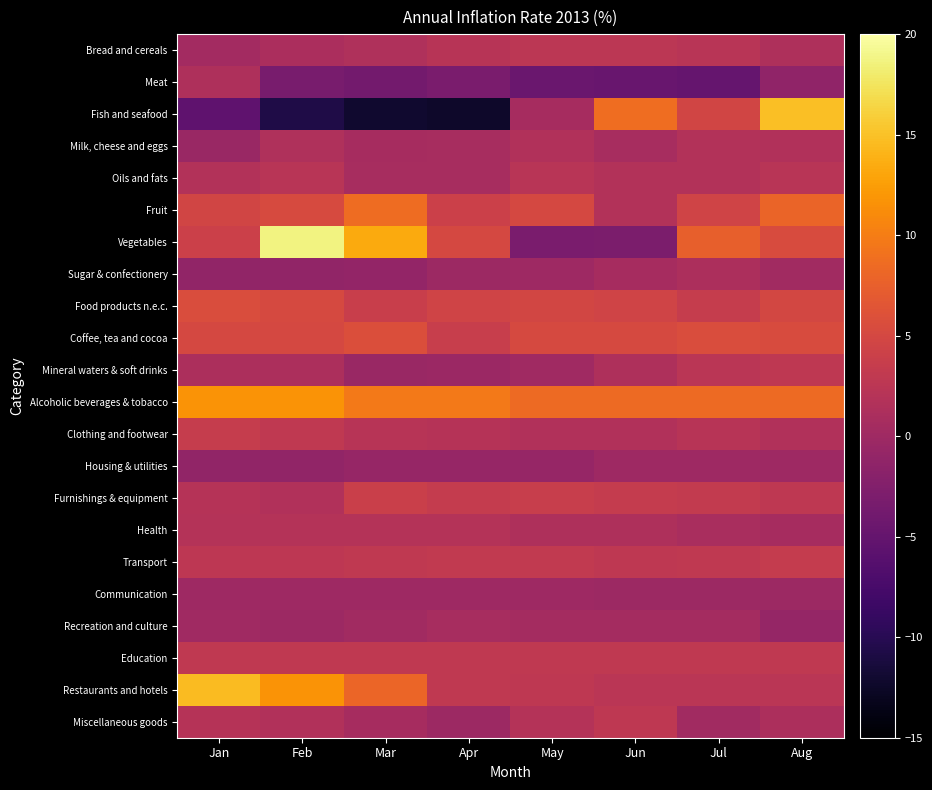

Reading left to right, list all the values displayed in this chart.

Bread and cereals: Jan=0.3	Feb=1.1	Mar=1.5	Apr=2.1	May=2.6	Jun=2.5	Jul=2.2	Aug=1.3
Meat: Jan=1.3	Feb=-3.3	Mar=-3.7	Apr=-3.2	May=-4.5	Jun=-4.7	Jul=-5.0	Aug=-1.3
Fish and seafood: Jan=-5.6	Feb=-10.6	Mar=-12.0	Apr=-12.4	May=0.6	Jun=8.7	Jul=4.6	Aug=14.9
Milk, cheese and eggs: Jan=-0.4	Feb=1.5	Mar=0.7	Apr=0.8	May=1.6	Jun=0.8	Jul=1.7	Aug=1.6
Oils and fats: Jan=1.7	Feb=2.3	Mar=0.8	Apr=0.7	May=2.3	Jun=1.8	Jul=1.8	Aug=2.3
Fruit: Jan=4.7	Feb=5.3	Mar=8.5	Apr=4.0	May=5.0	Jun=1.8	Jul=4.5	Aug=7.9
Vegetables: Jan=4.1	Feb=18.7	Mar=13.3	Apr=5.1	May=-3.2	Jun=-3.0	Jul=7.5	Aug=5.5
Sugar & confectionery: Jan=-1.1	Feb=-1.1	Mar=-1.0	Apr=-0.2	May=-0.0	Jun=0.7	Jul=1.2	Aug=0.2
Food products n.e.c.: Jan=5.6	Feb=5.1	Mar=3.8	Apr=4.5	May=4.8	Jun=4.5	Jul=3.5	Aug=4.9
Coffee, tea and cocoa: Jan=5.0	Feb=5.0	Mar=5.7	Apr=3.6	May=5.1	Jun=5.2	Jul=5.5	Aug=5.5
Mineral waters & soft drinks: Jan=1.2	Feb=1.2	Mar=-0.4	Apr=-0.2	May=0.1	Jun=1.3	Jul=2.5	Aug=2.8
Alcoholic beverages & tobacco: Jan=11.7	Feb=11.7	Mar=9.7	Apr=9.7	May=8.5	Jun=8.5	Jul=8.5	Aug=8.5
Clothing and footwear: Jan=3.5	Feb=3.0	Mar=2.2	Apr=2.1	May=1.6	Jun=1.6	Jul=2.2	Aug=1.7
Housing & utilities: Jan=-1.1	Feb=-1.1	Mar=-0.6	Apr=-0.6	May=-0.6	Jun=-0.1	Jul=-0.1	Aug=-0.1
Furnishings & equipment: Jan=2.0	Feb=1.7	Mar=3.9	Apr=3.5	May=3.7	Jun=3.4	Jul=3.3	Aug=2.9
Health: Jan=1.9	Feb=1.9	Mar=1.9	Apr=1.9	May=1.3	Jun=1.3	Jul=0.9	Aug=0.6
Transport: Jan=2.7	Feb=2.7	Mar=3.0	Apr=3.1	May=3.1	Jun=2.9	Jul=3.0	Aug=3.3
Communication: Jan=-0.0	Feb=-0.0	Mar=-0.0	Apr=-0.0	May=-0.0	Jun=-0.1	Jul=-0.2	Aug=-0.1
Recreation and culture: Jan=0.1	Feb=-0.2	Mar=0.2	Apr=0.8	May=0.5	Jun=0.5	Jul=0.5	Aug=-0.9
Education: Jan=3.0	Feb=3.0	Mar=3.0	Apr=3.0	May=3.0	Jun=3.0	Jul=3.0	Aug=3.0
Restaurants and hotels: Jan=14.6	Feb=11.7	Mar=8.0	Apr=3.0	May=2.9	Jun=2.4	Jul=2.4	Aug=2.4
Miscellaneous goods: Jan=2.0	Feb=1.6	Mar=0.6	Apr=-0.2	May=1.9	Jun=2.9	Jul=0.3	Aug=1.2